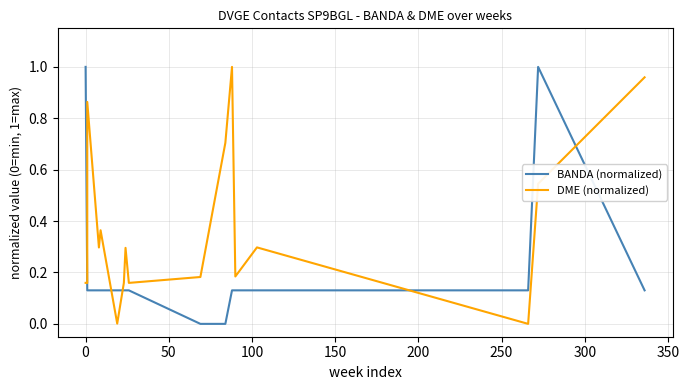

Is the value of DME (normalized) at 350 greater than the value of BANDA (normalized) at 11?

Yes